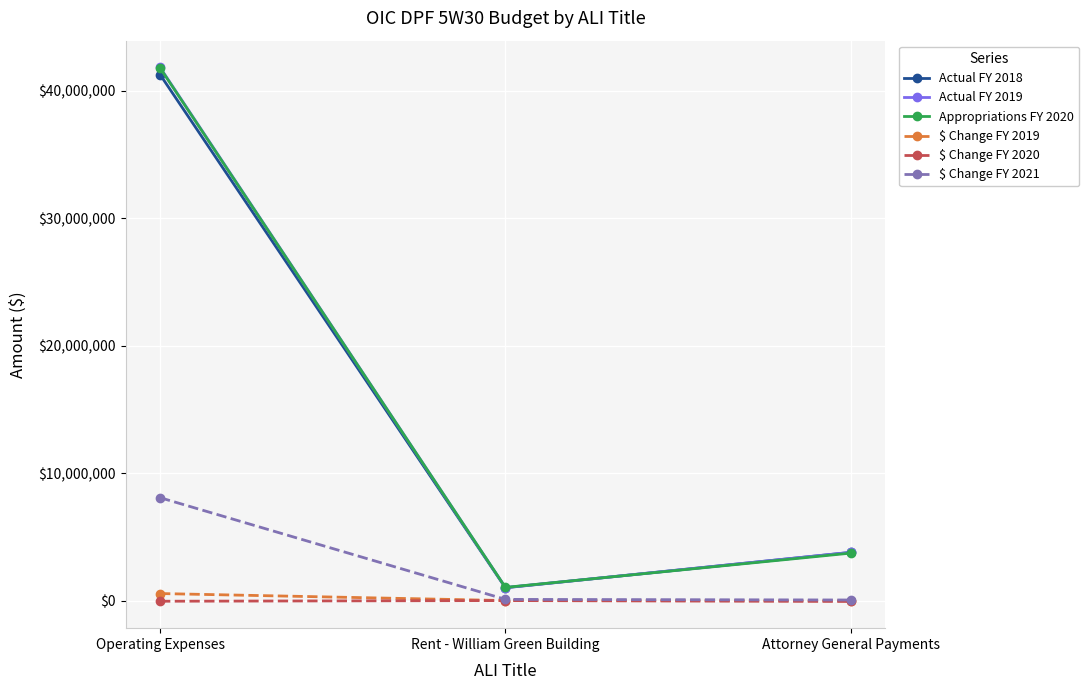

Is this an area chart (filled region under the line)?

No